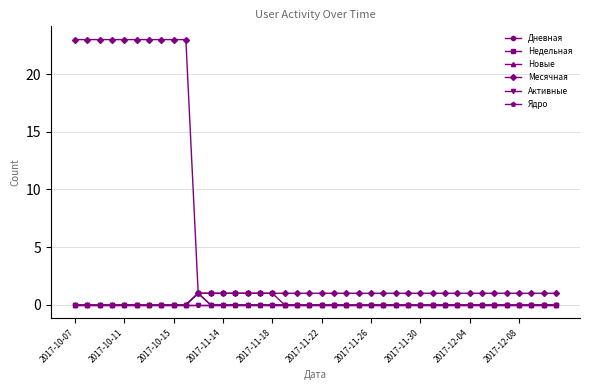

How many lines are shown in the chart?

6